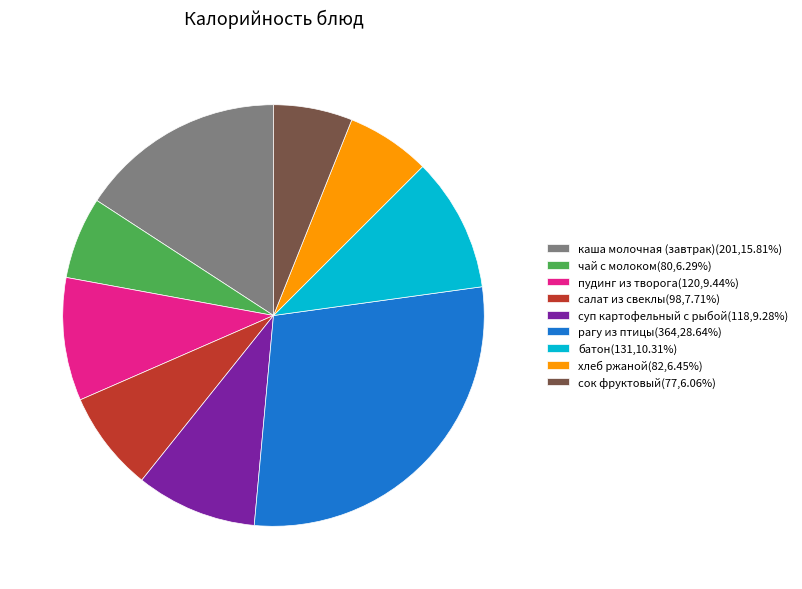

Between салат из свеклы and чай с молоком, which is larger?

салат из свеклы